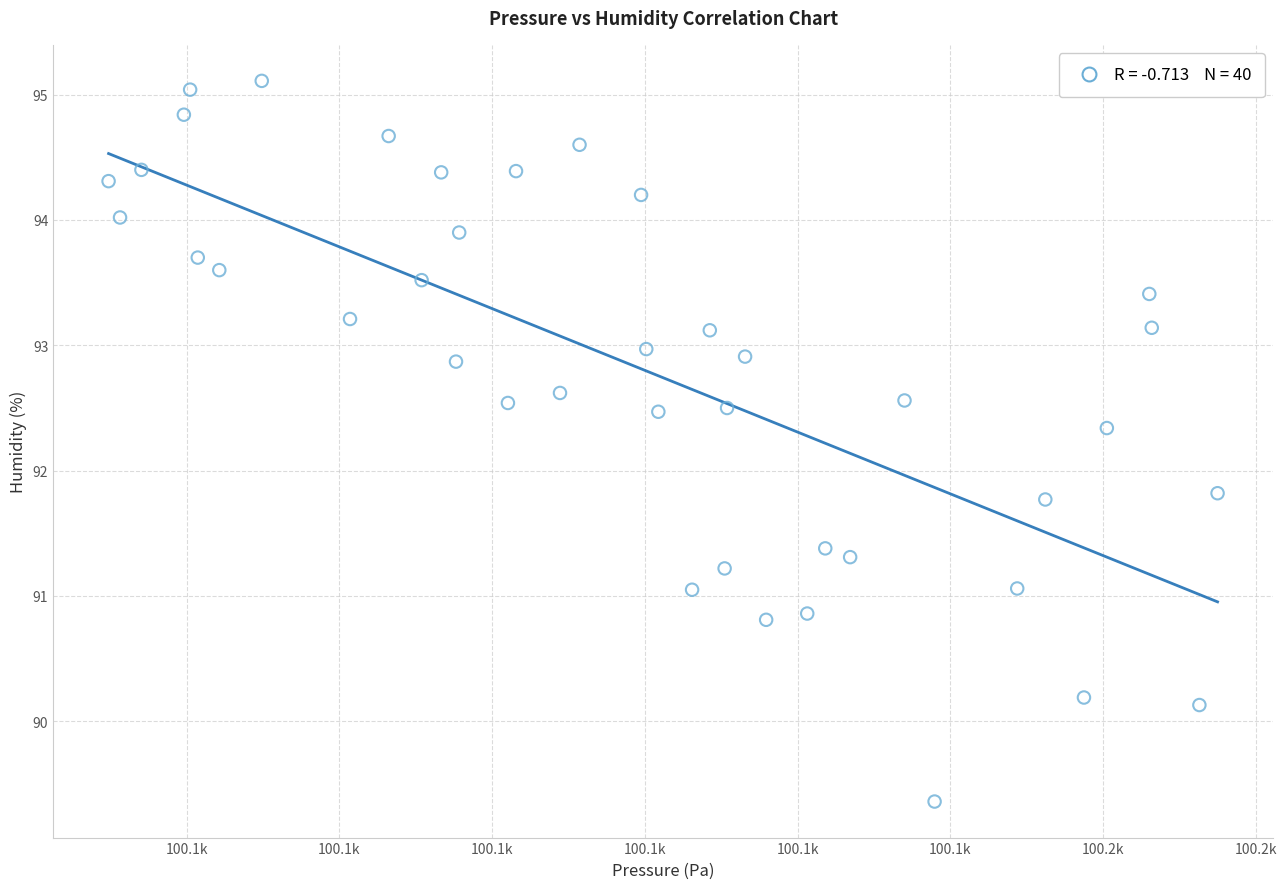

What is the range of X values (max minus min)?

72.6